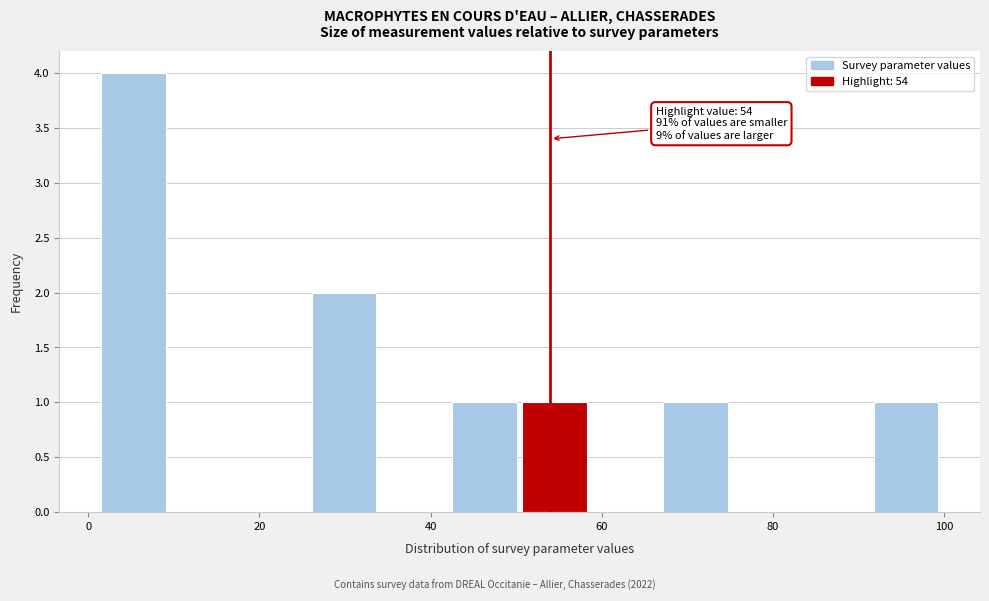

Which range on the x-axis has the tallest bar?

2 to 10